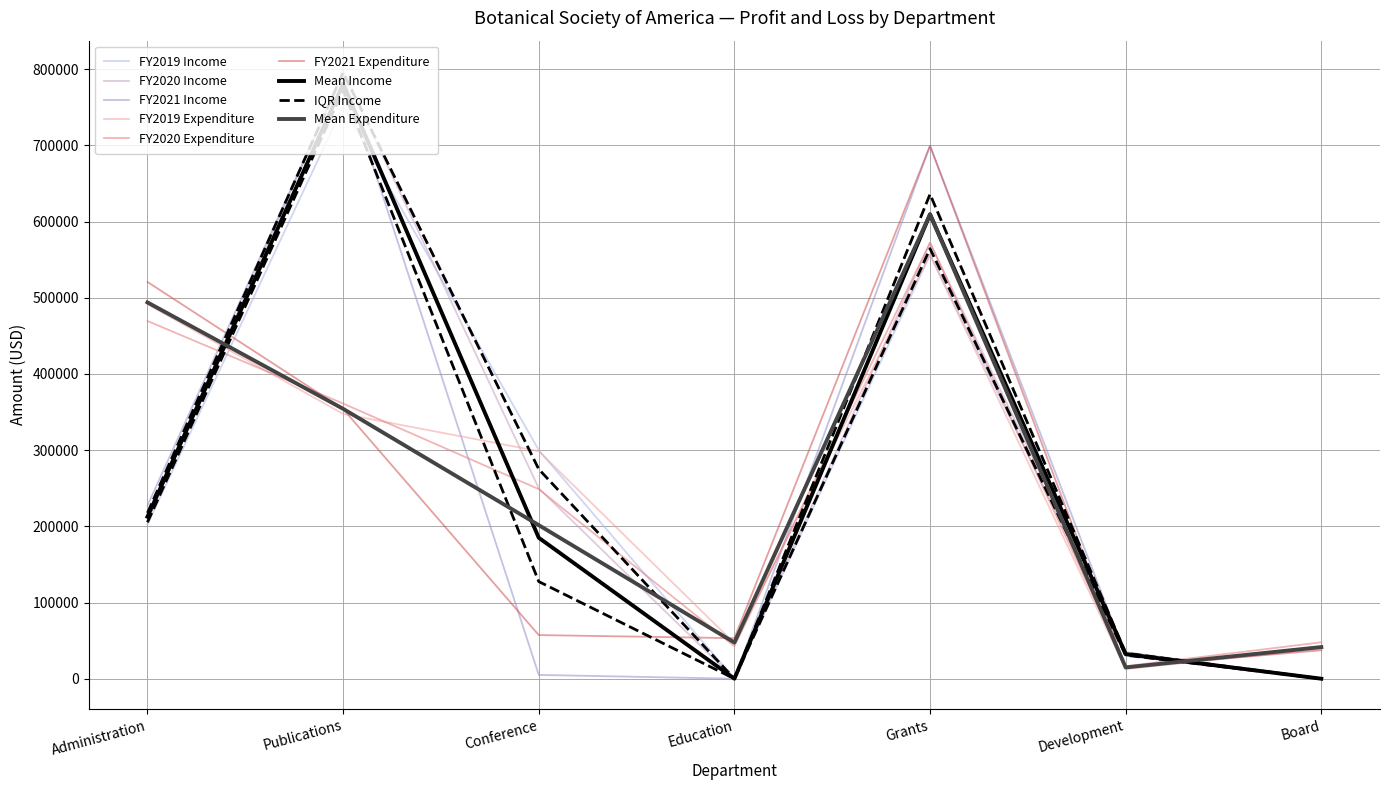

True or false: FY2019 Expenditure and FY2021 Income intersect in this chart.

True